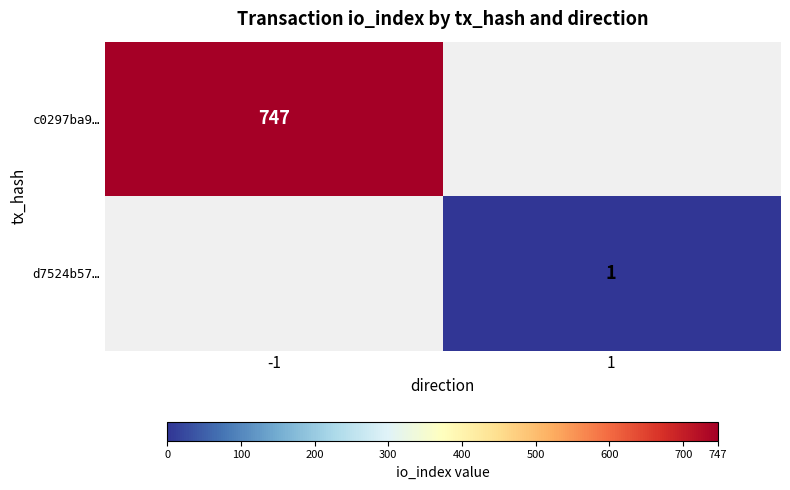

The value of c0297ba9… at -1 is 747. True or false?

True